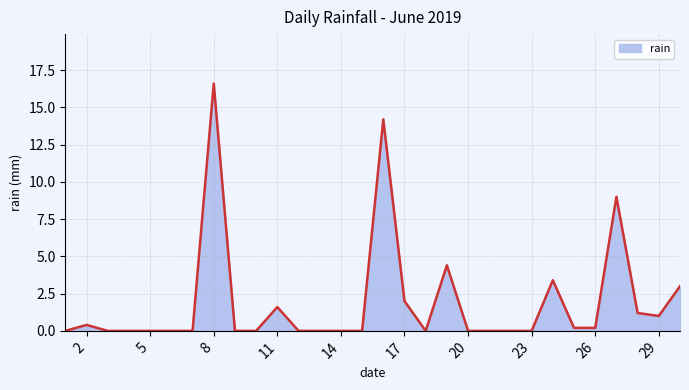

What is the difference between the maximum and minimum values?

16.6